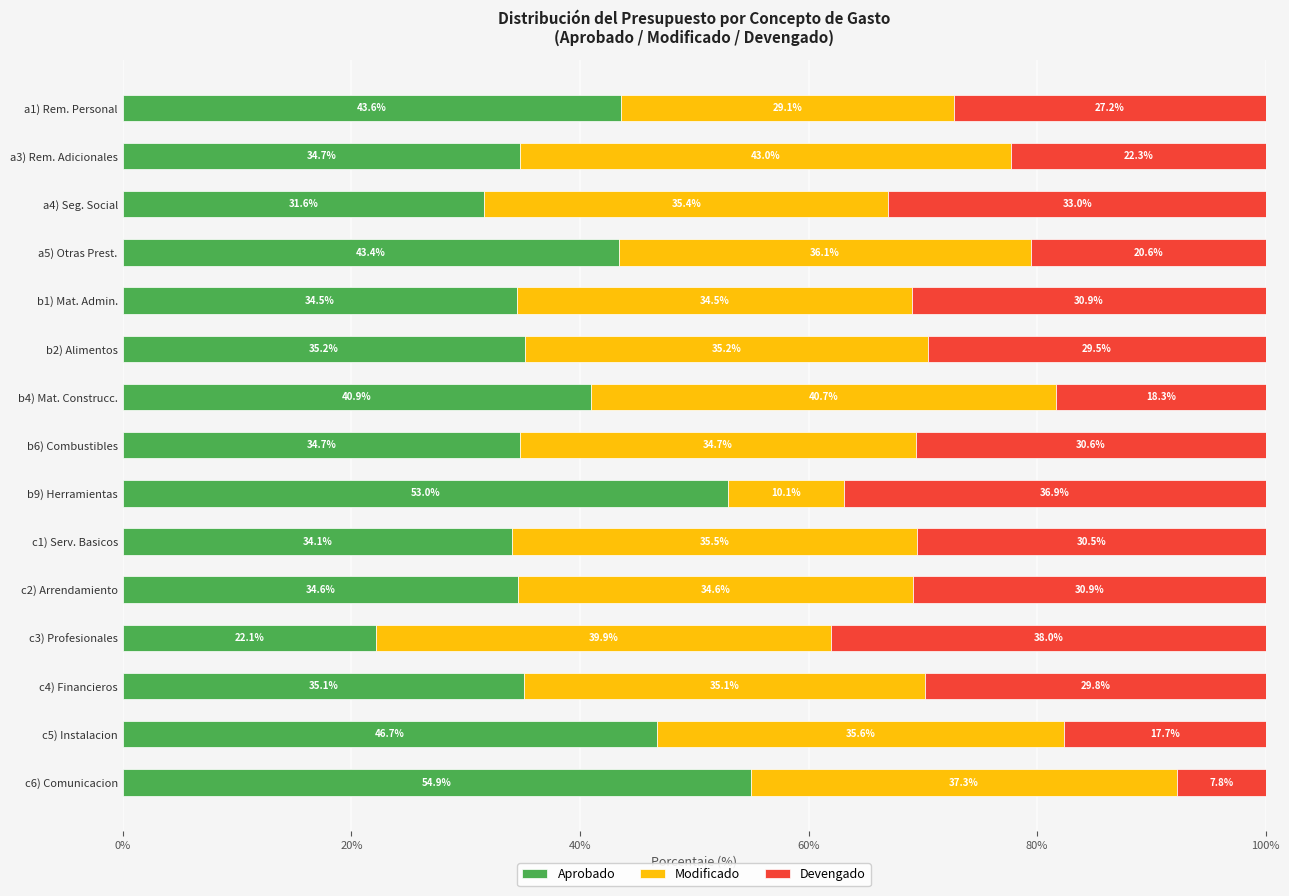

What is the total value across all series at c3) Profesionales?

100.0